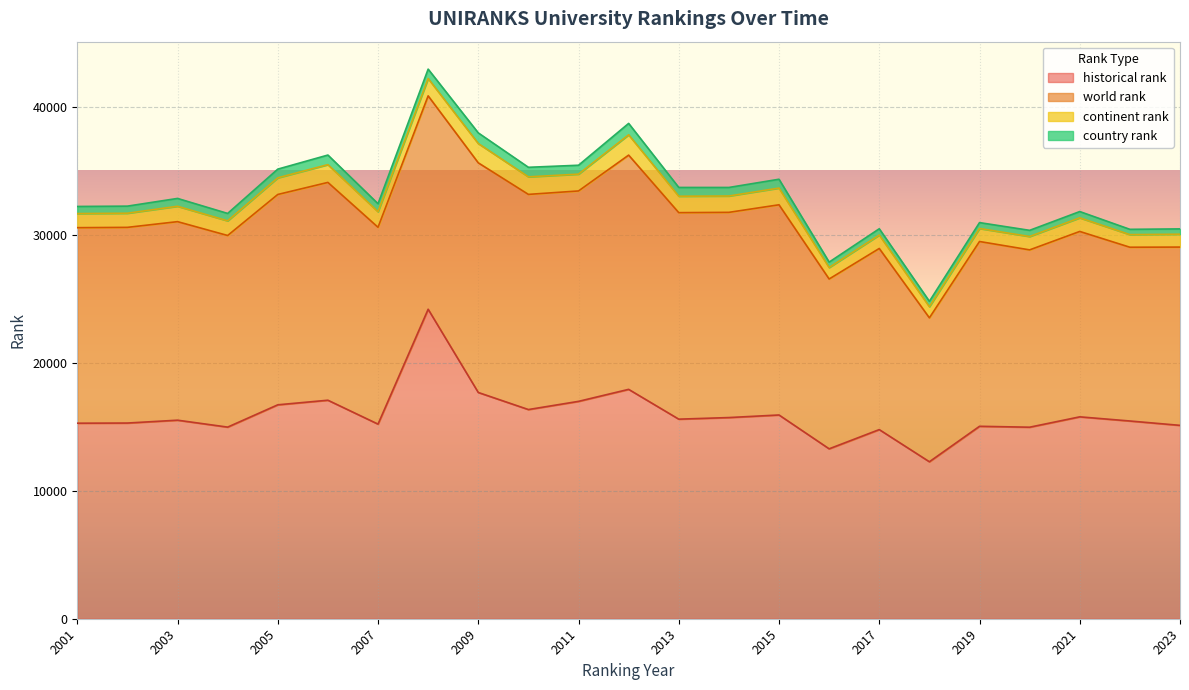

What is the value of the historical rank point at the 19th from the left?

15031.0